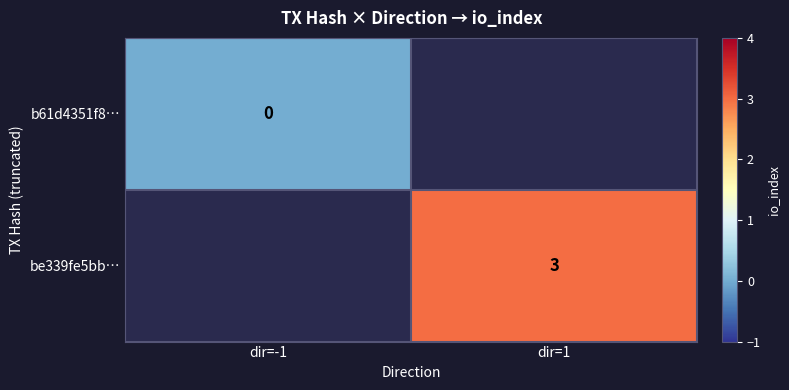

Is the value of be339fe5bb… at dir=1 greater than the value of b61d4351f8… at dir=-1?

Yes